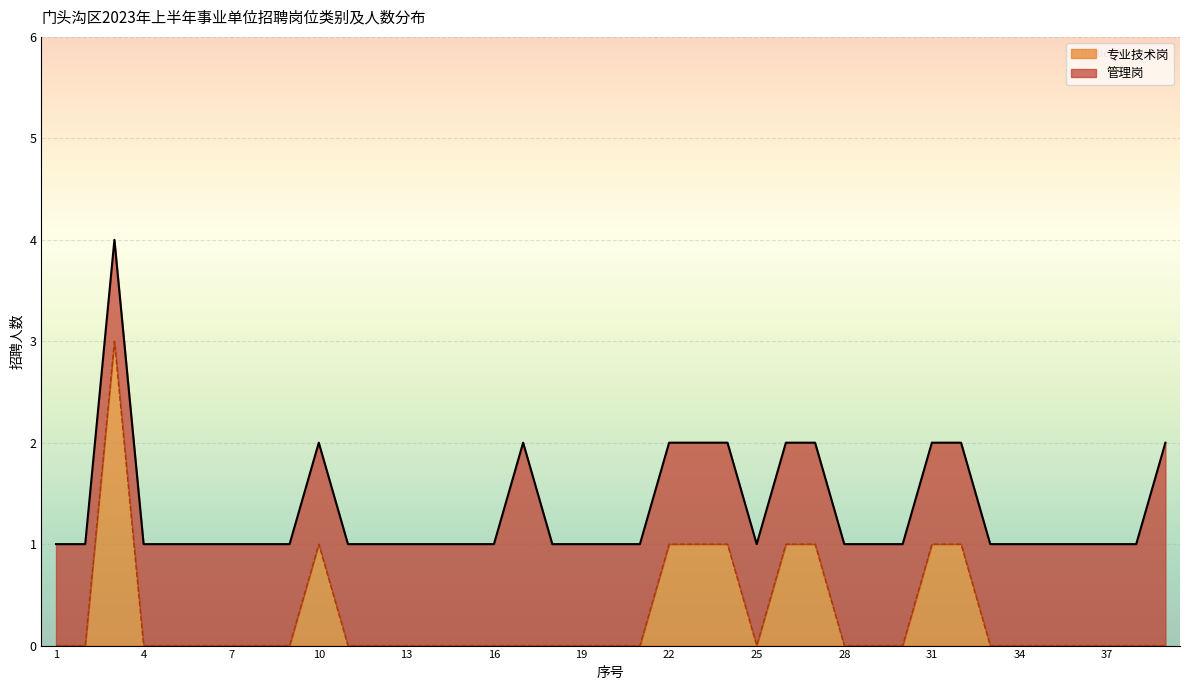

How many points are lower than both their immediate neighbors (excluding endpoints)?

1